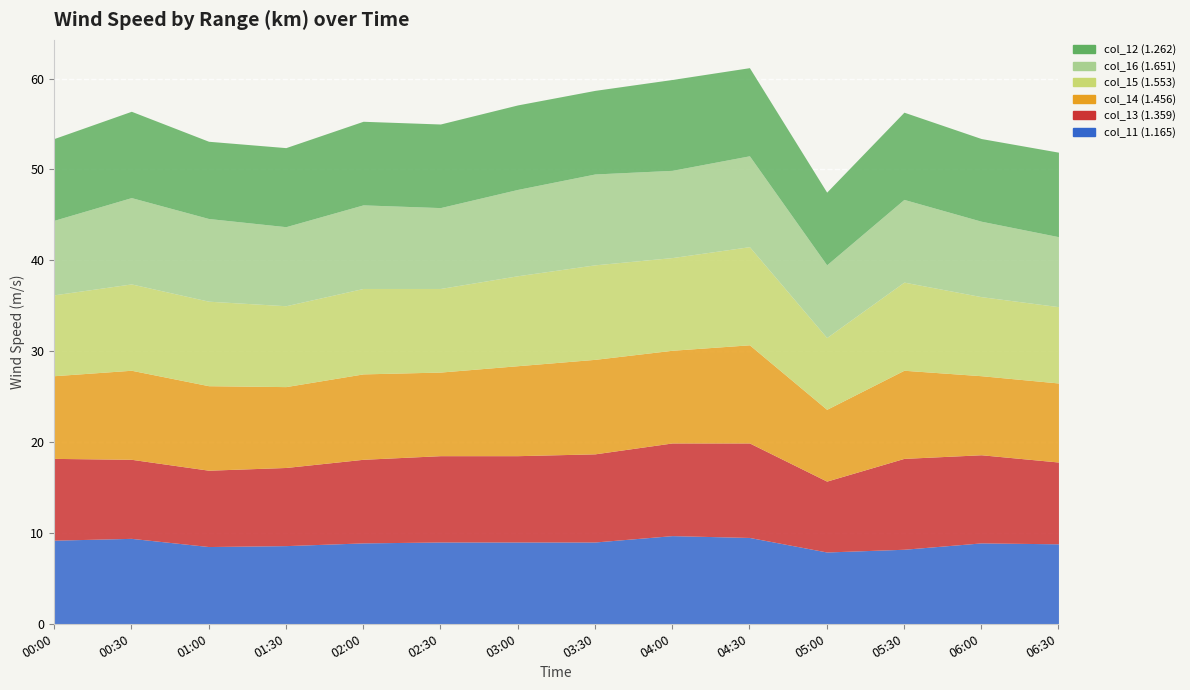

How many values in the col_12 (1.262) series are below 9?

3